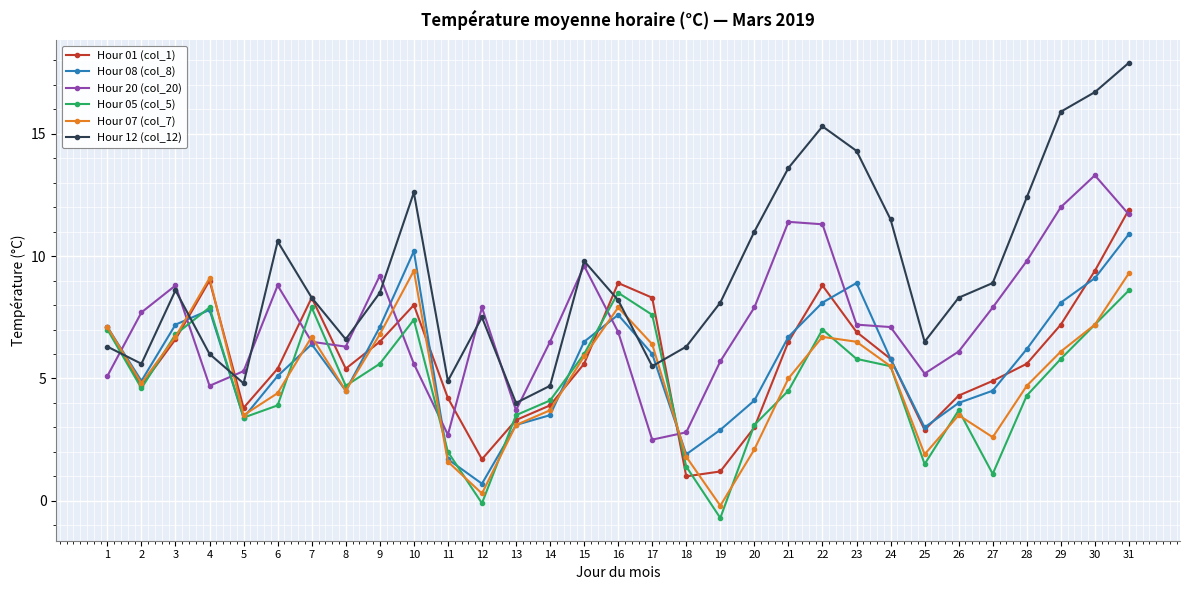

What is the difference between the Hour 08 (col_8) values at 17 and 2?

1.1